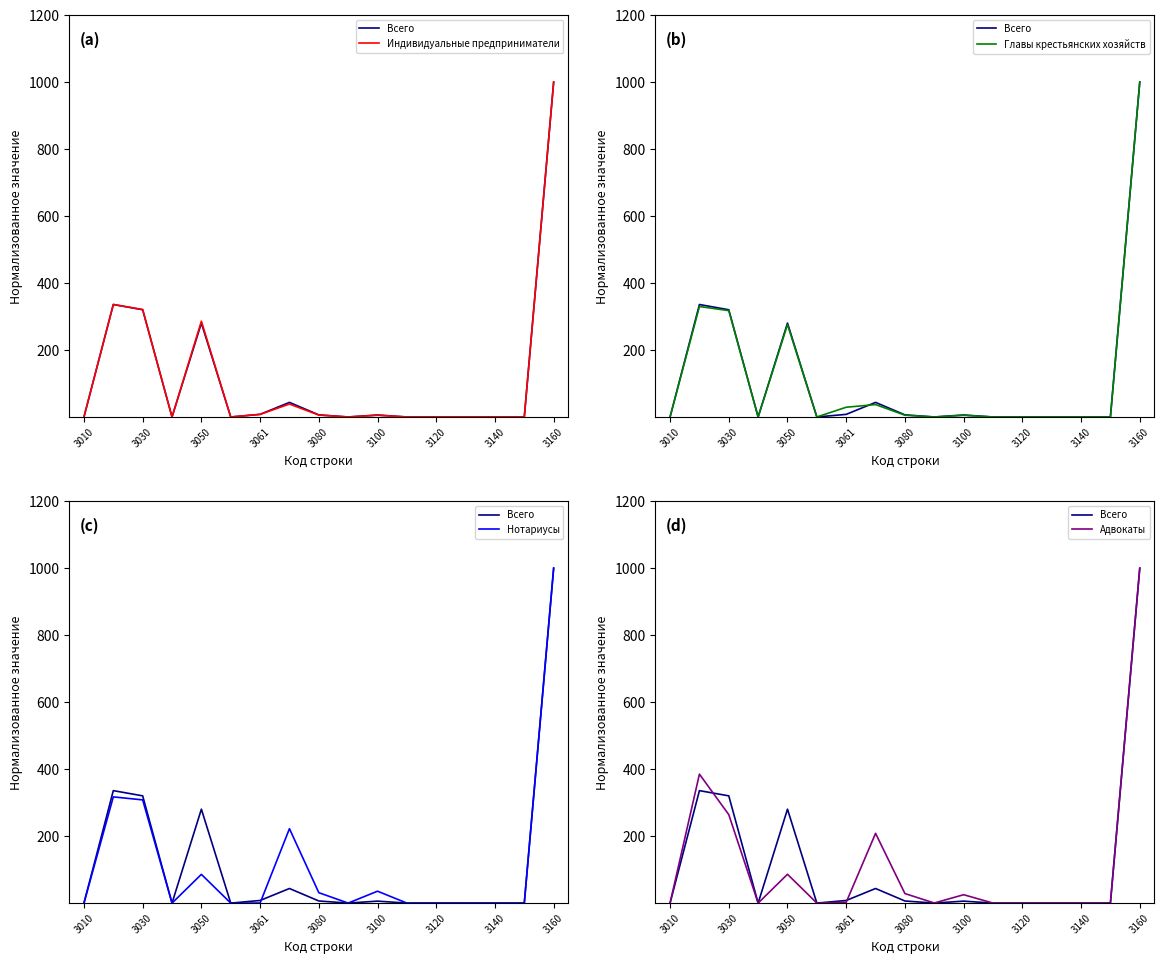

What is the value of the Нотариусы point at the 7th from the left?

0.1